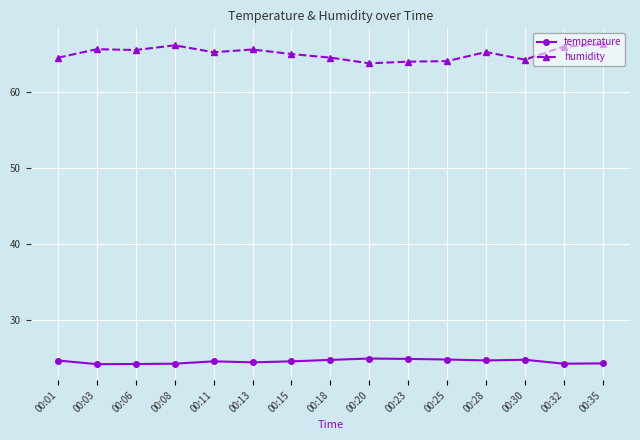

What is the value of the temperature point at the 8th from the left?

24.8